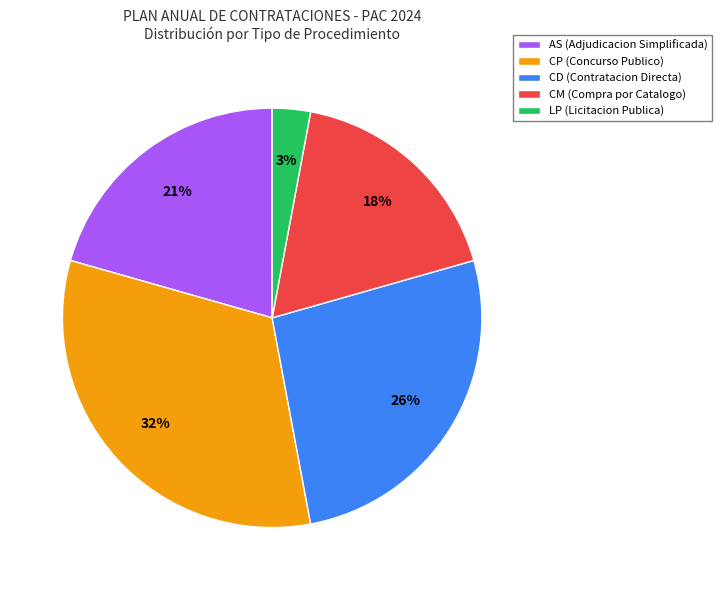

How many segments does this pie chart have?

5